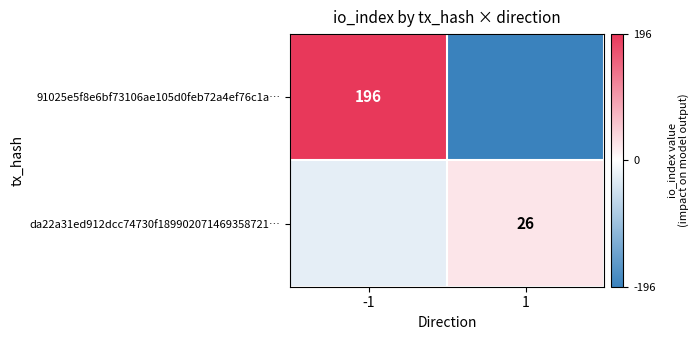

The da22a31ed912dcc74730f189902071469358721… series shows 11 at 1. True or false?

False